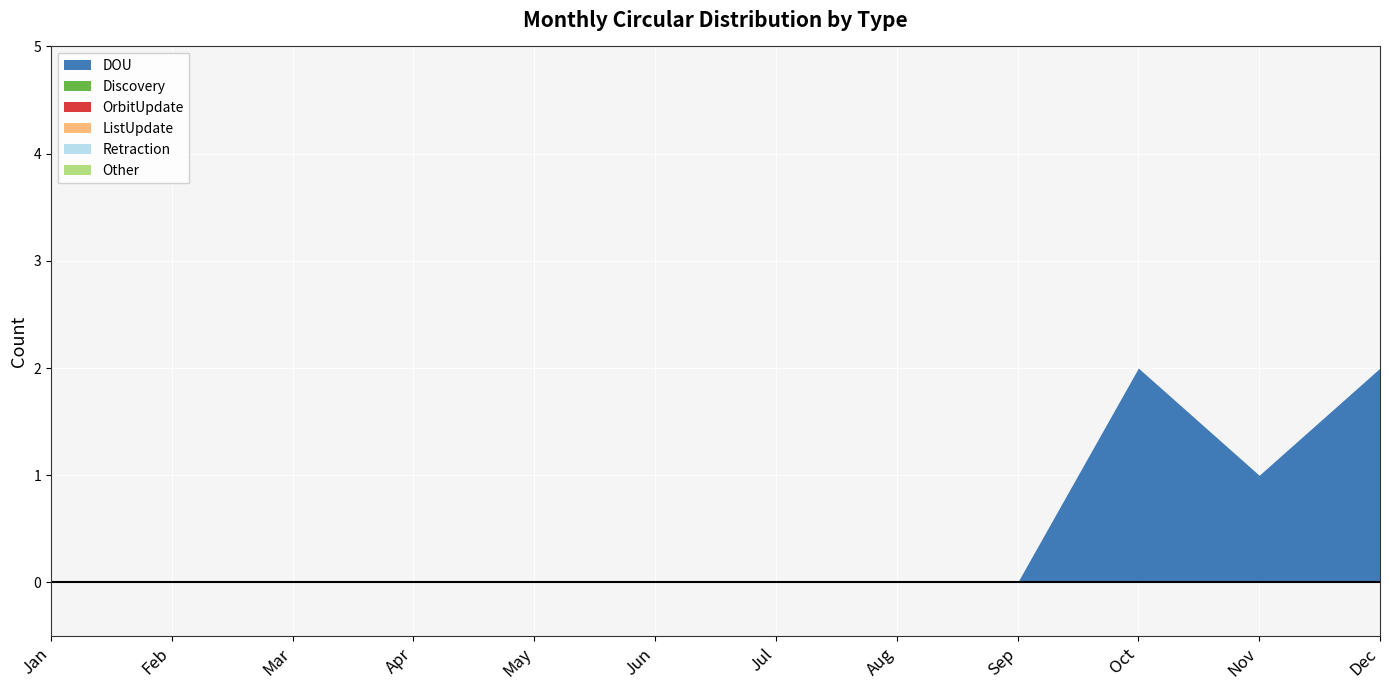

What is the difference between the maximum and minimum values in the DOU series?

2